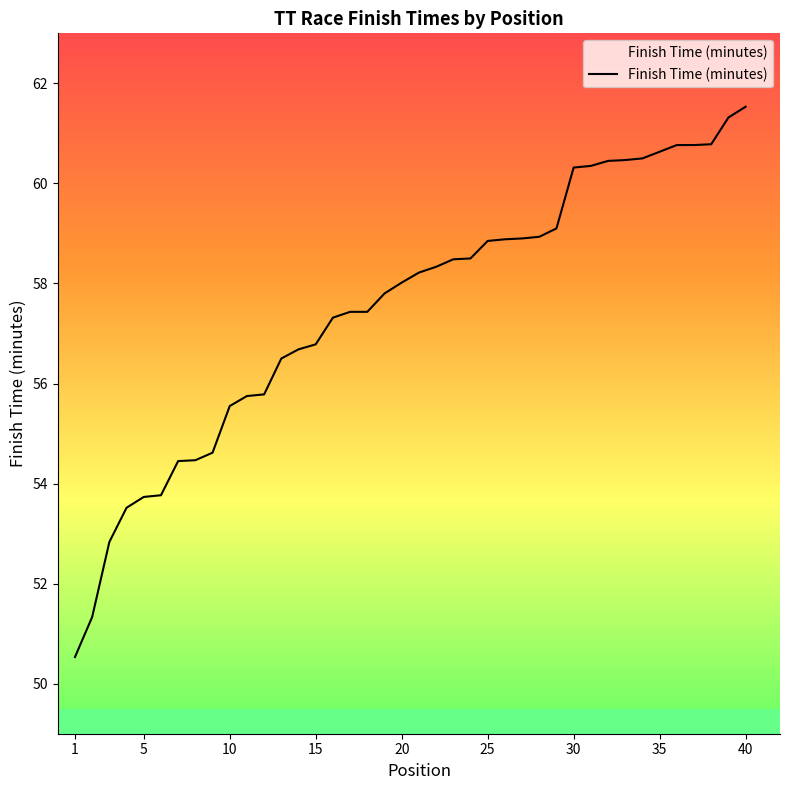

What is the label of the 40th point from the right?

1